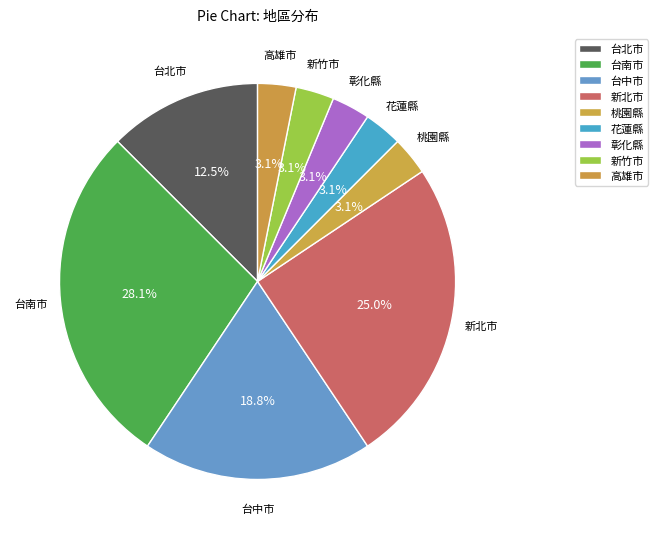

Count the number of slices in the pie.

9